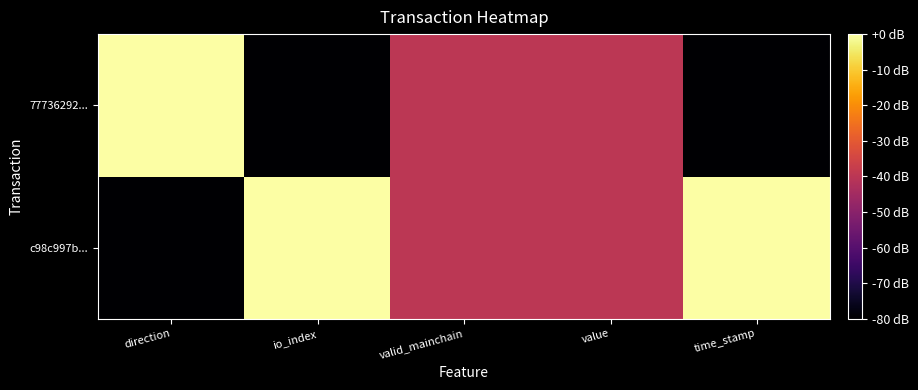

Which has a higher value, time_stamp or io_index?

time_stamp